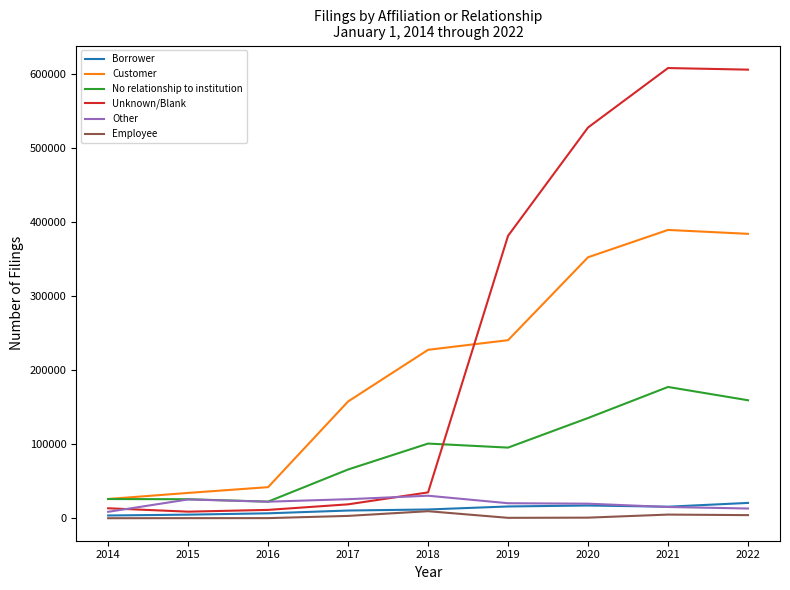

Is the value of Unknown/Blank at 2018 greater than the value of Employee at 2020?

Yes